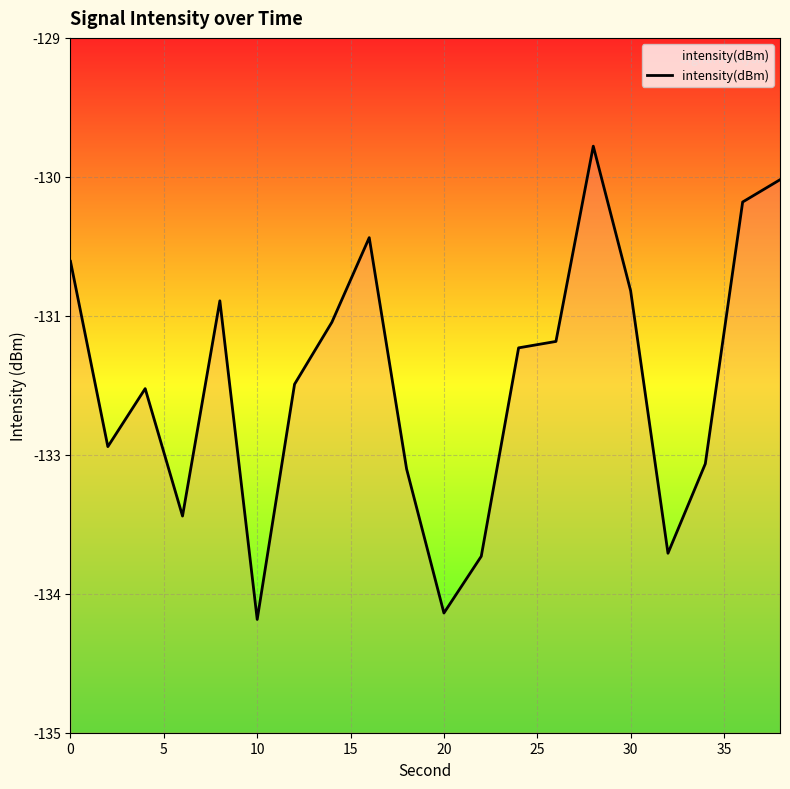

What is the sum of all values?

-2640.8